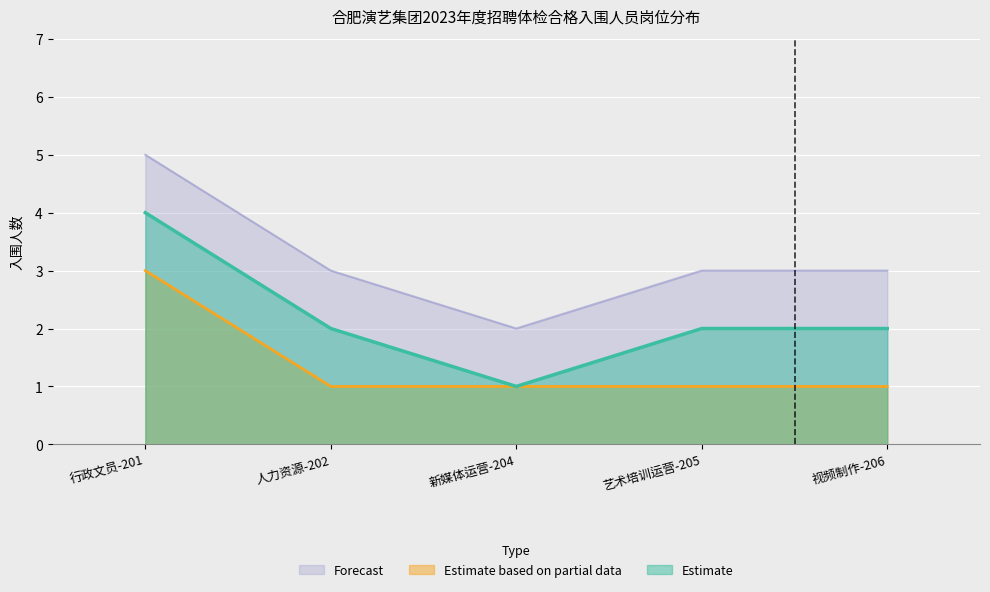

How many lines are shown in the chart?

3